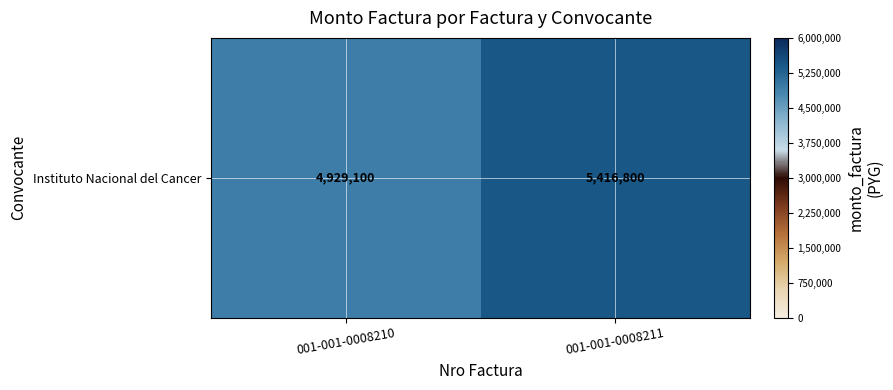

How many values are below 5416800?

1